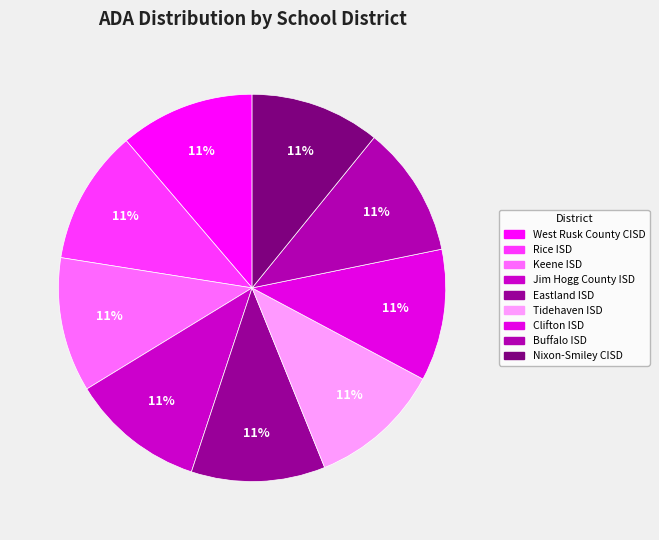

Rank the categories by value from highest to lowest.

West Rusk County CISD, Rice ISD, Keene ISD, Jim Hogg County ISD, Eastland ISD, Tidehaven ISD, Clifton ISD, Buffalo ISD, Nixon-Smiley CISD